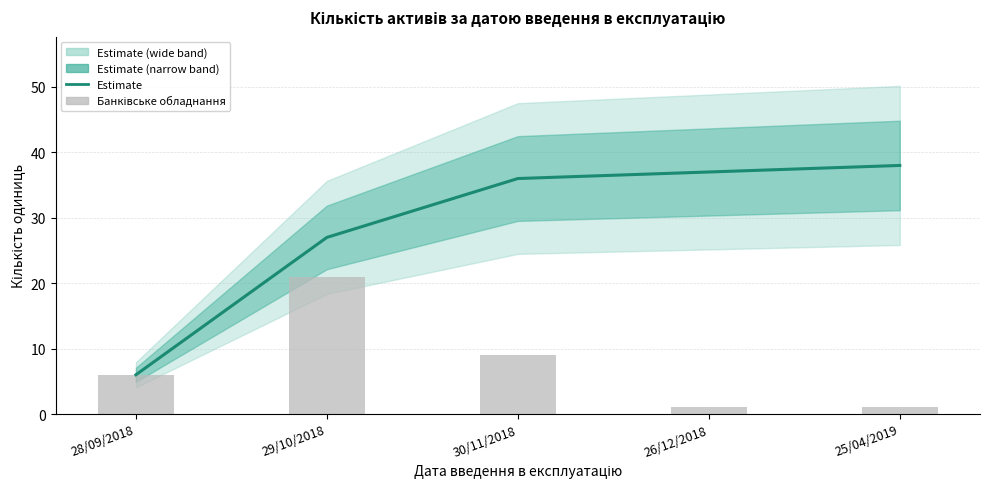

What is the label of the 2nd bar from the left?

29/10/2018